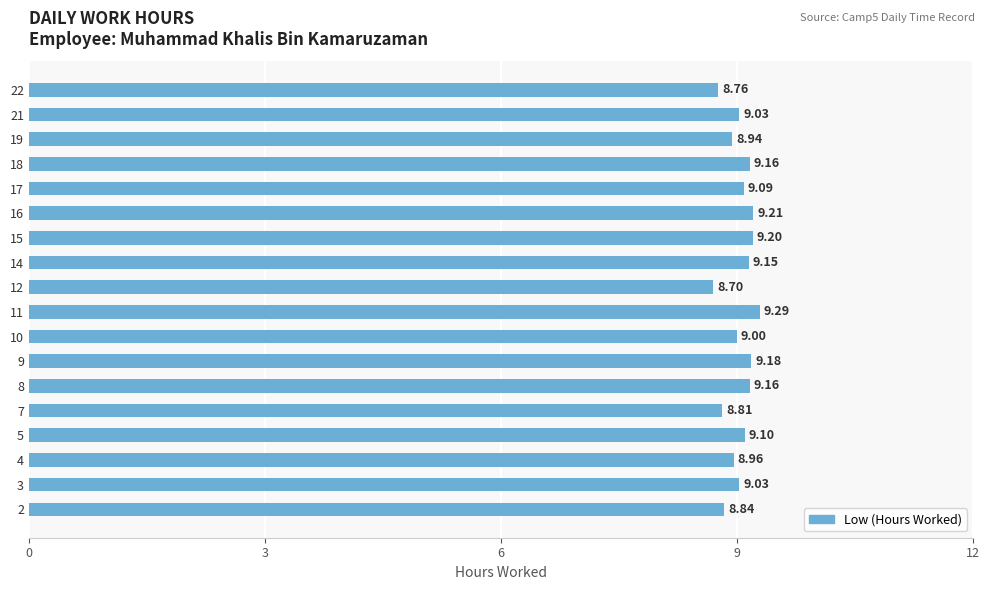

What is the ratio of the value at 12 to the value at 16?

0.9